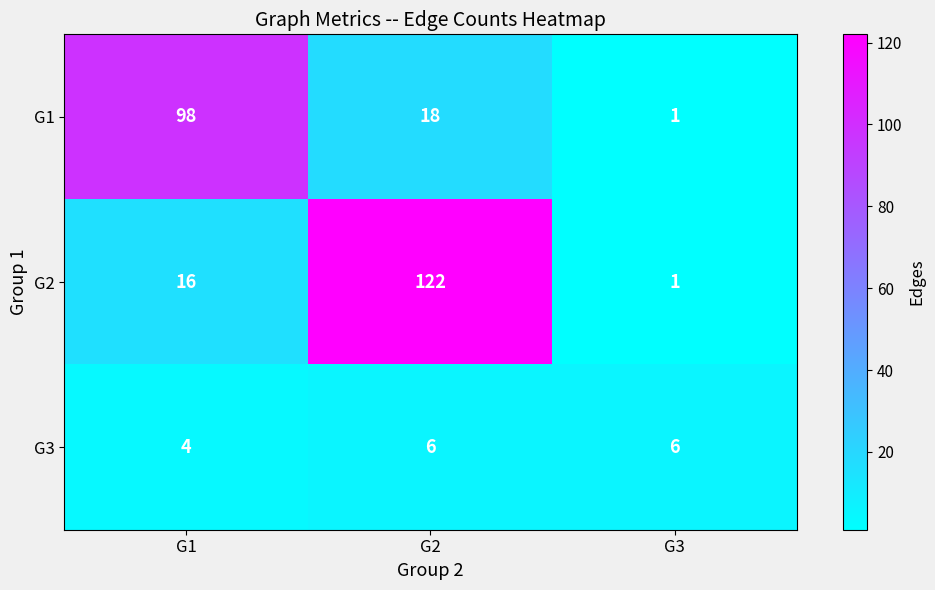

Rank the series at G2 from highest to lowest value.

G2, G1, G3